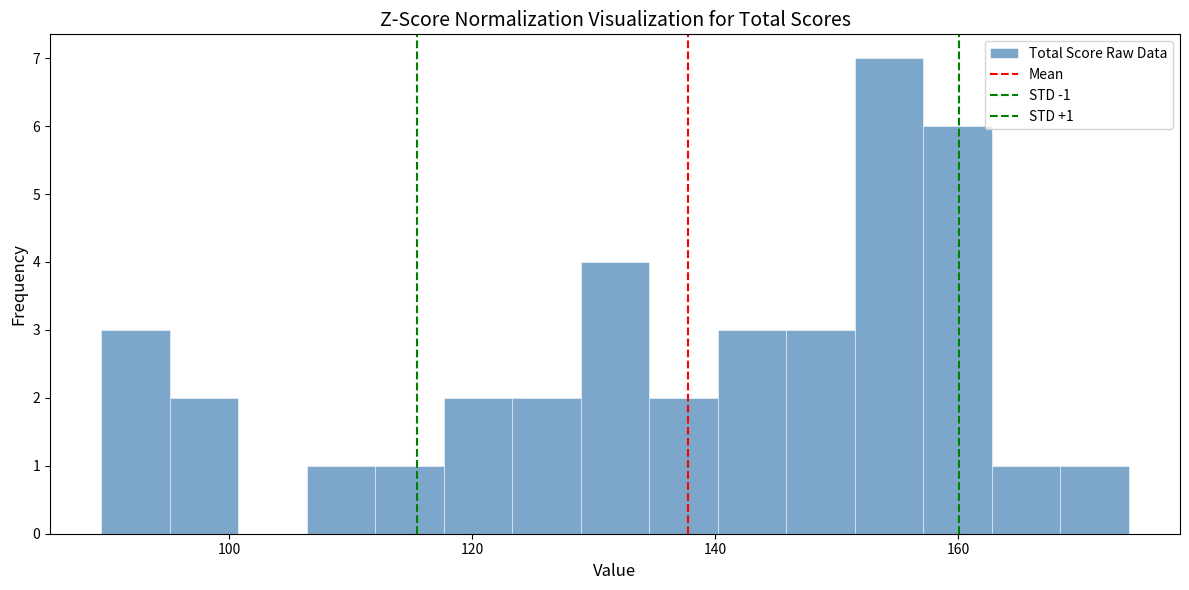

Around what value on the x-axis is the tallest bar? Give the approximate position of its centre, as read against the axis.

154